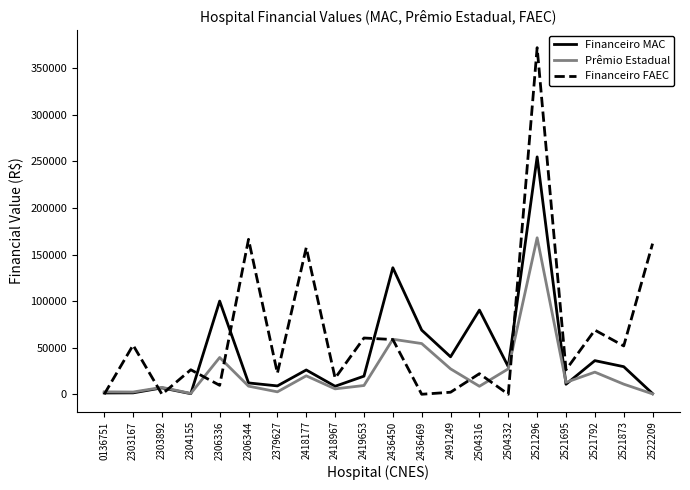

What is the total value across all series at 2418967?

31710.5